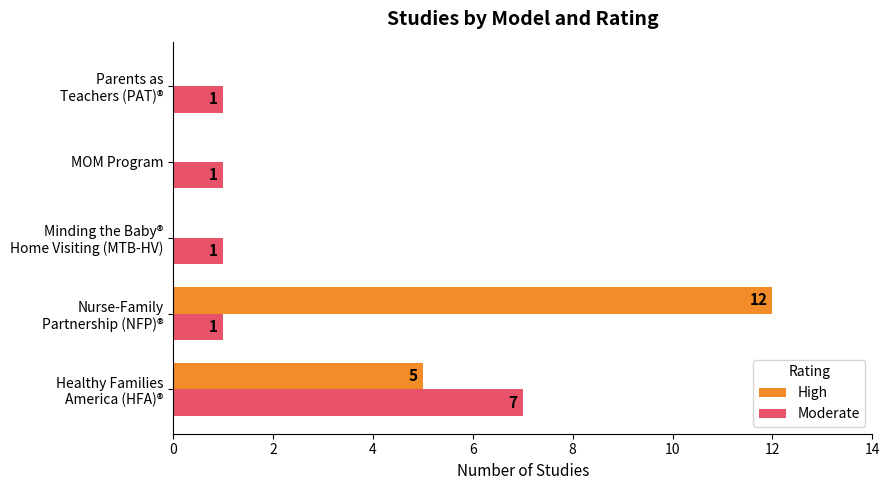

What is the highest value of the High series?

12